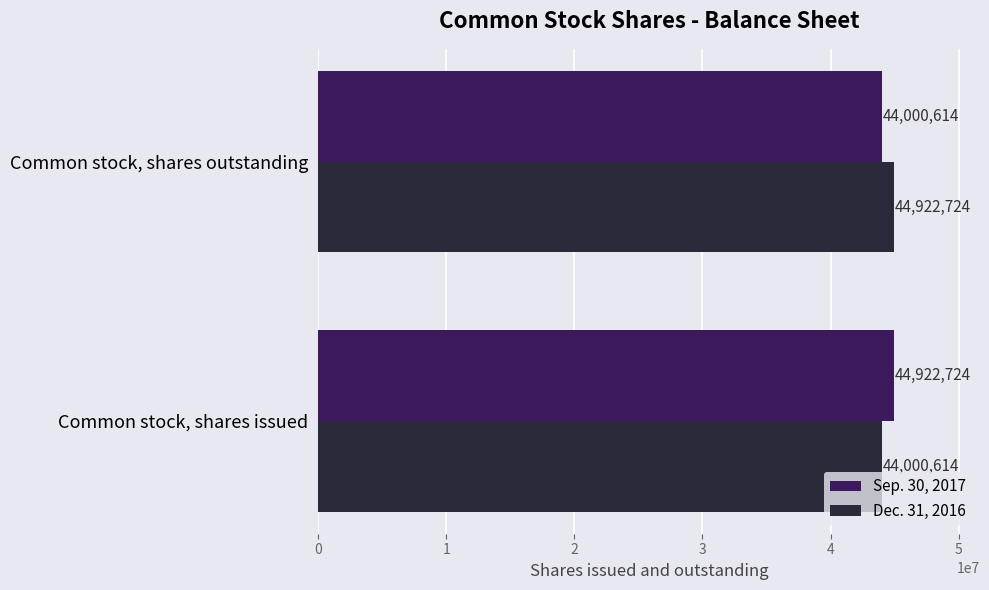

What are all the series names shown in the legend?

Sep. 30, 2017, Dec. 31, 2016